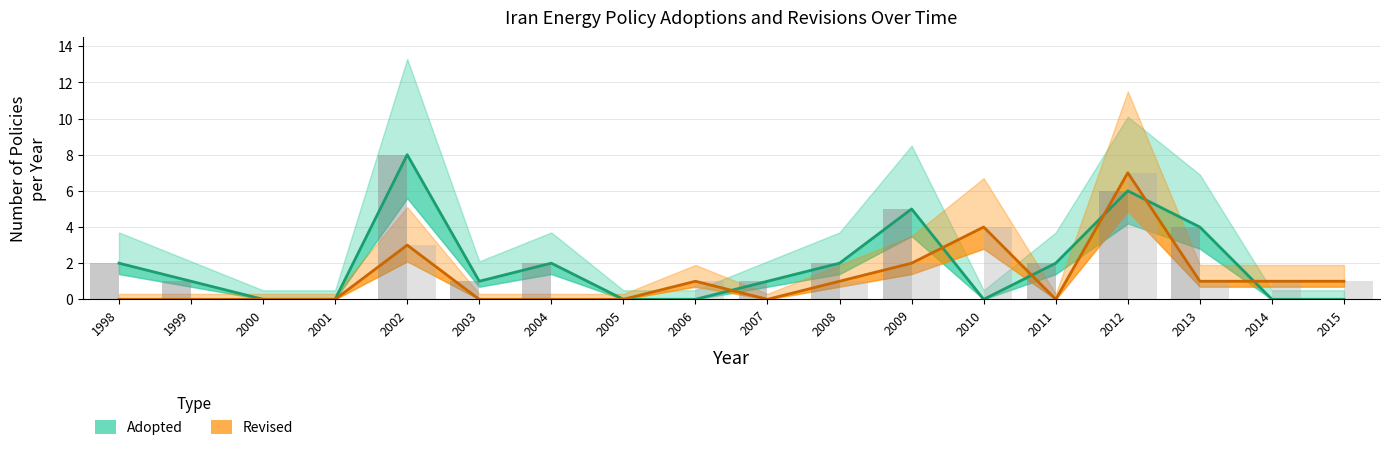

What is the sum of the Revised values at 2000 and 2013?

1